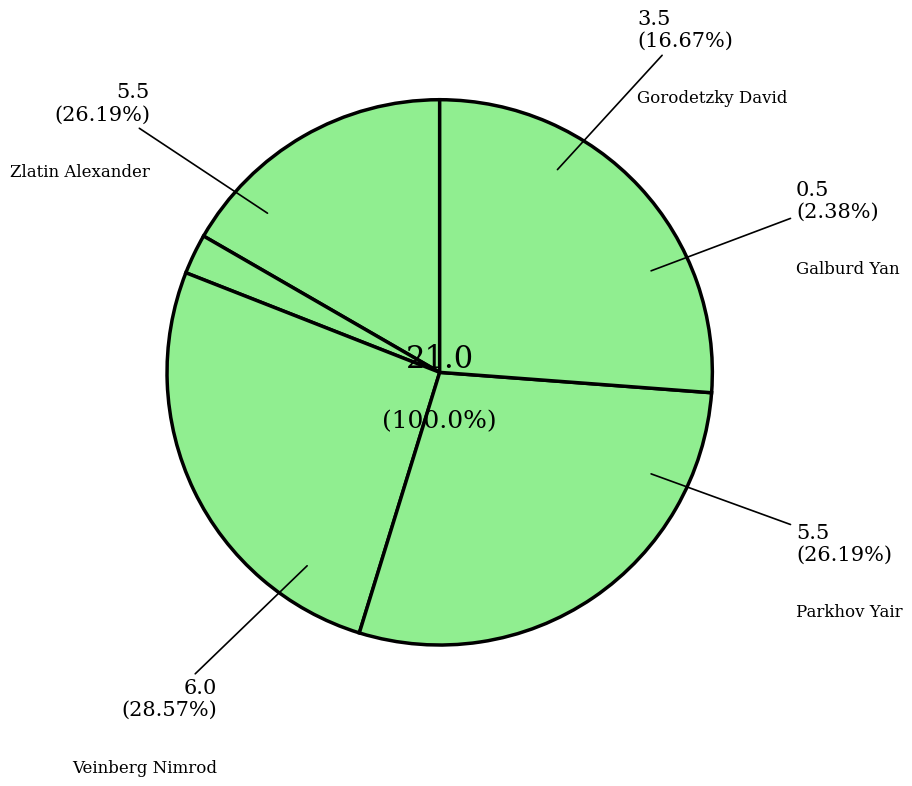

To the nearest percent, what is the combined percentage of Parkhov Yair and Zlatin Alexander?

52%